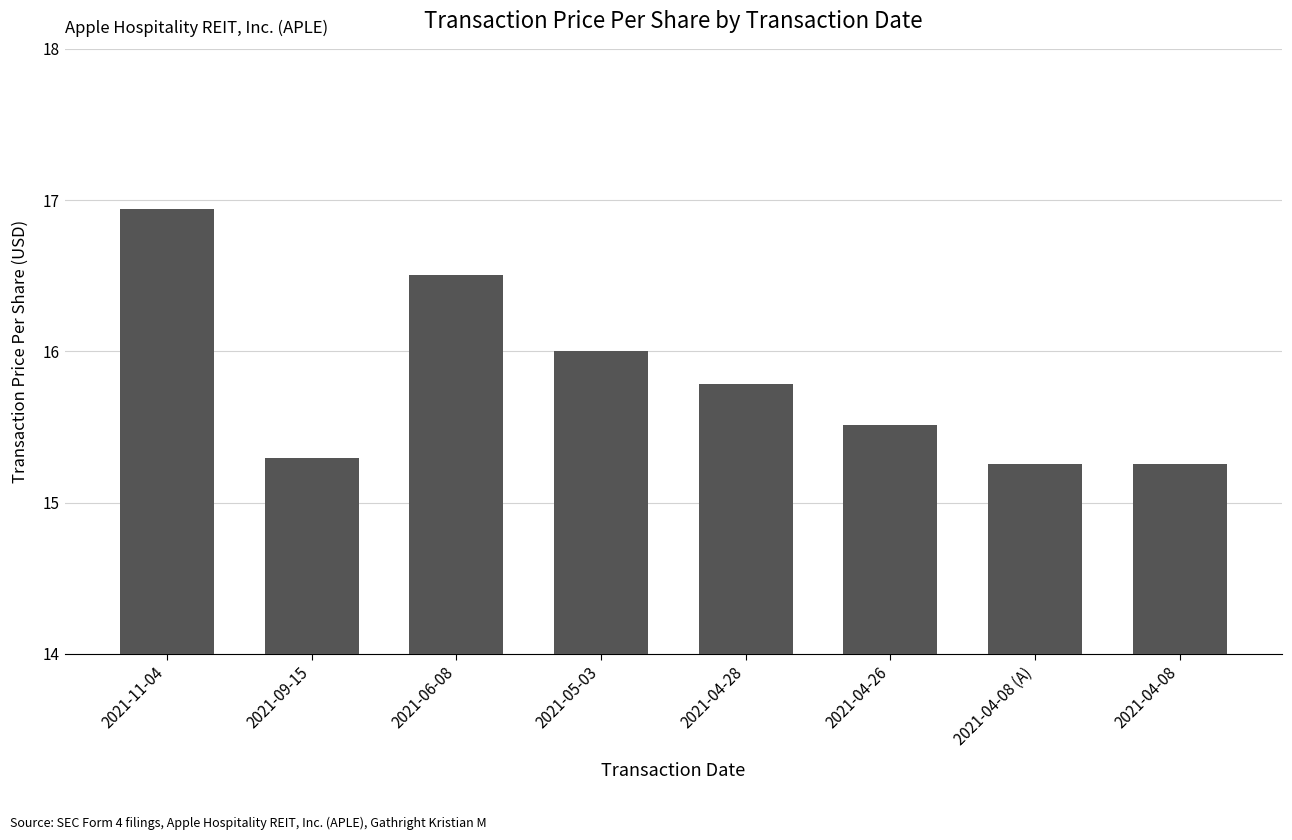

How many data points does each series have?

8